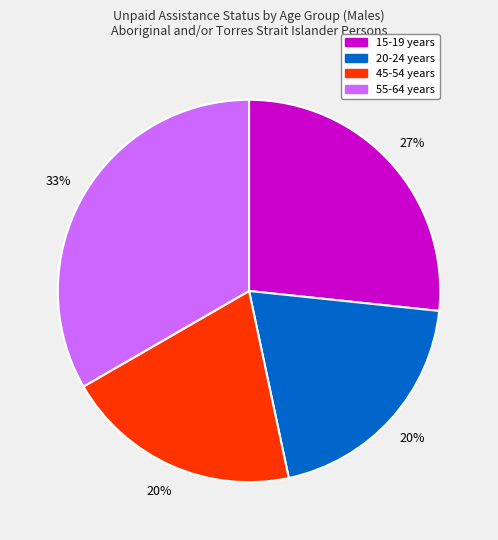

To the nearest percent, what is the average slice percentage?

25%